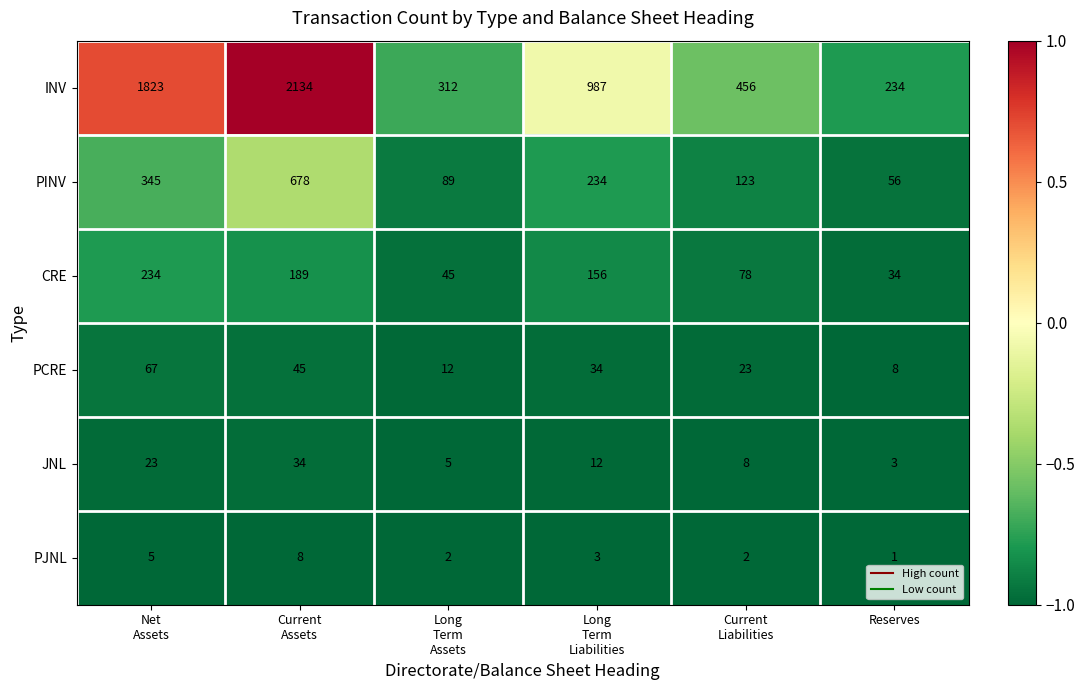

What is the difference between the second highest and minimum values in the PJNL series?

4